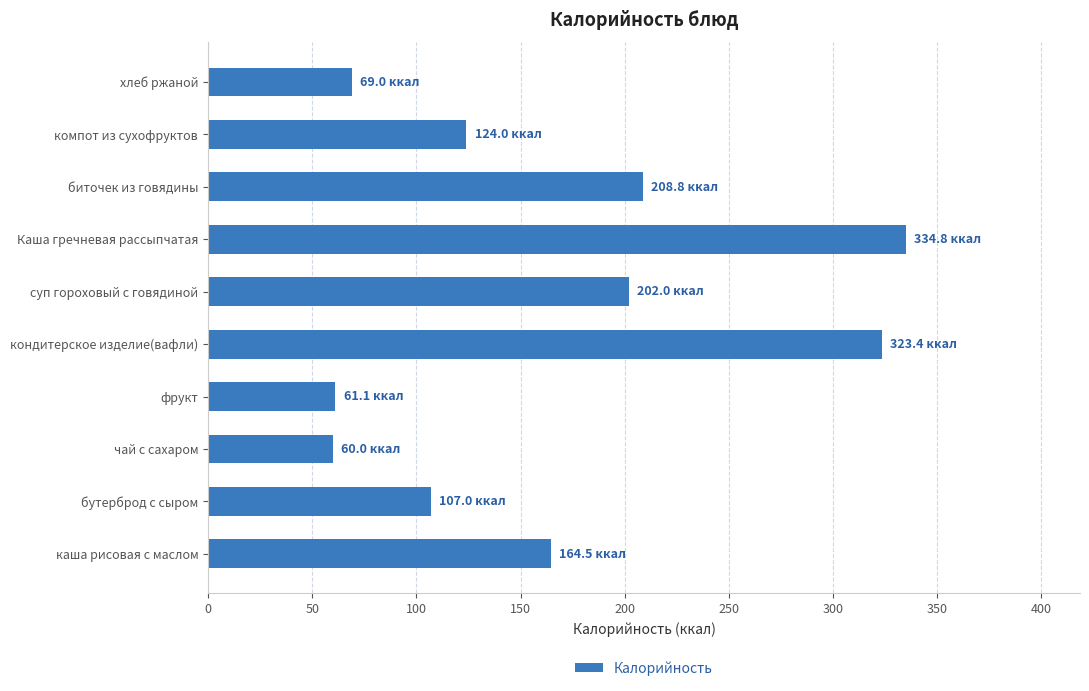

What is the change in value from чай с сахаром to кондитерское изделие(вафли)?

+263.4